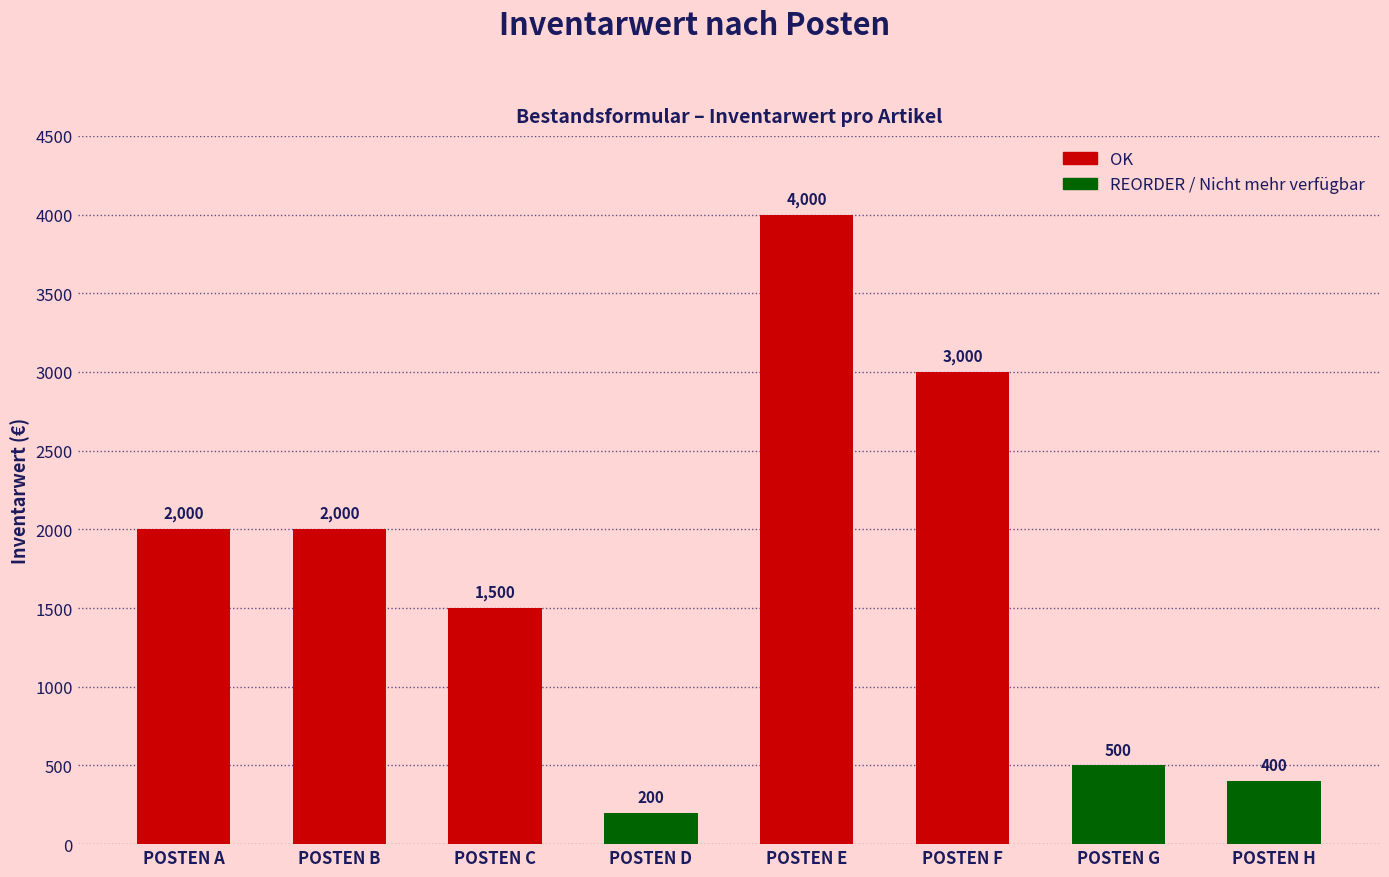

How many categories are shown in the chart?

8